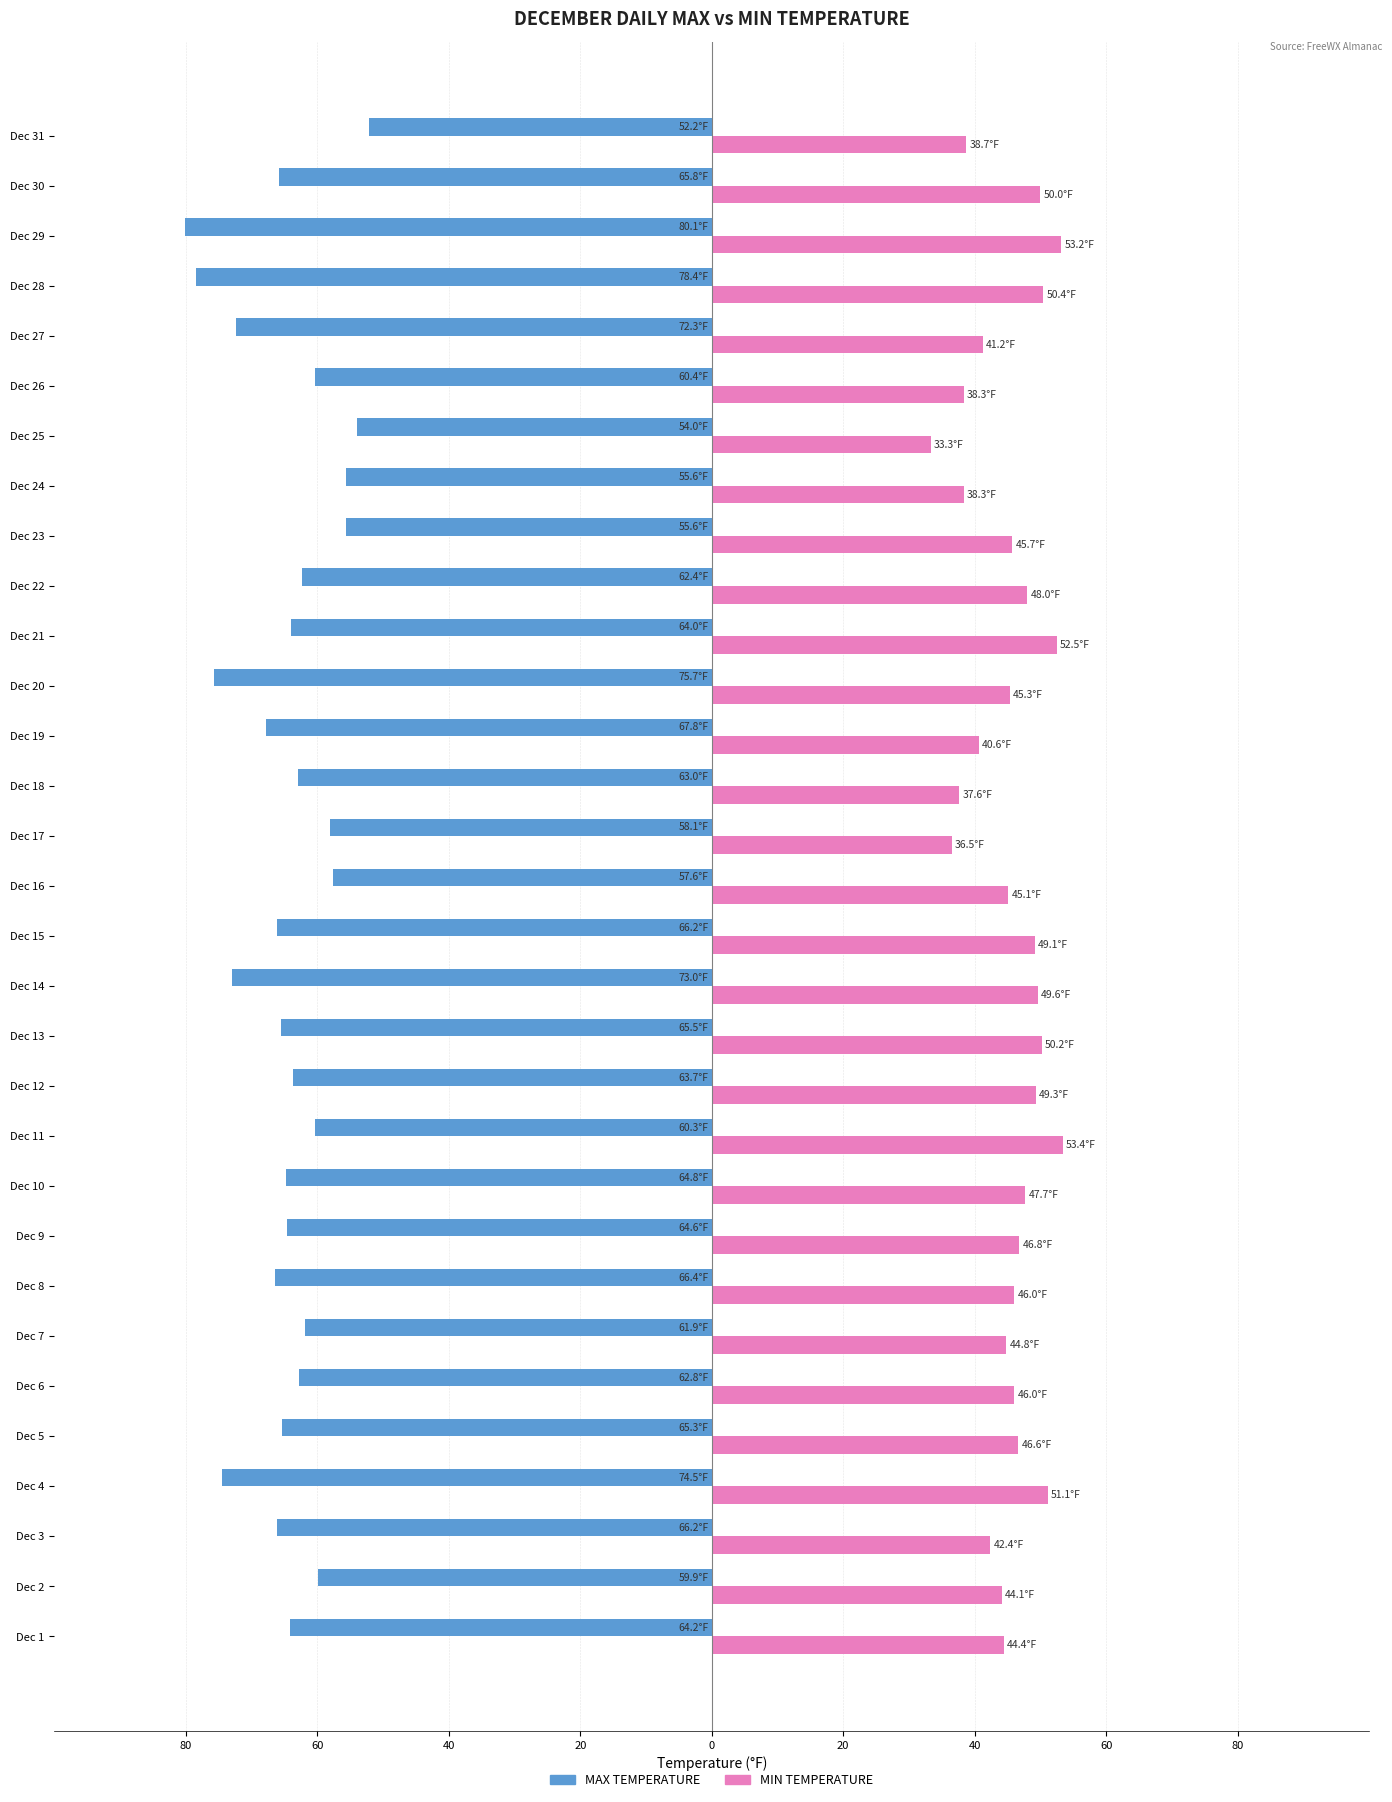

What are all the series names shown in the legend?

MAX TEMPERATURE, MIN TEMPERATURE